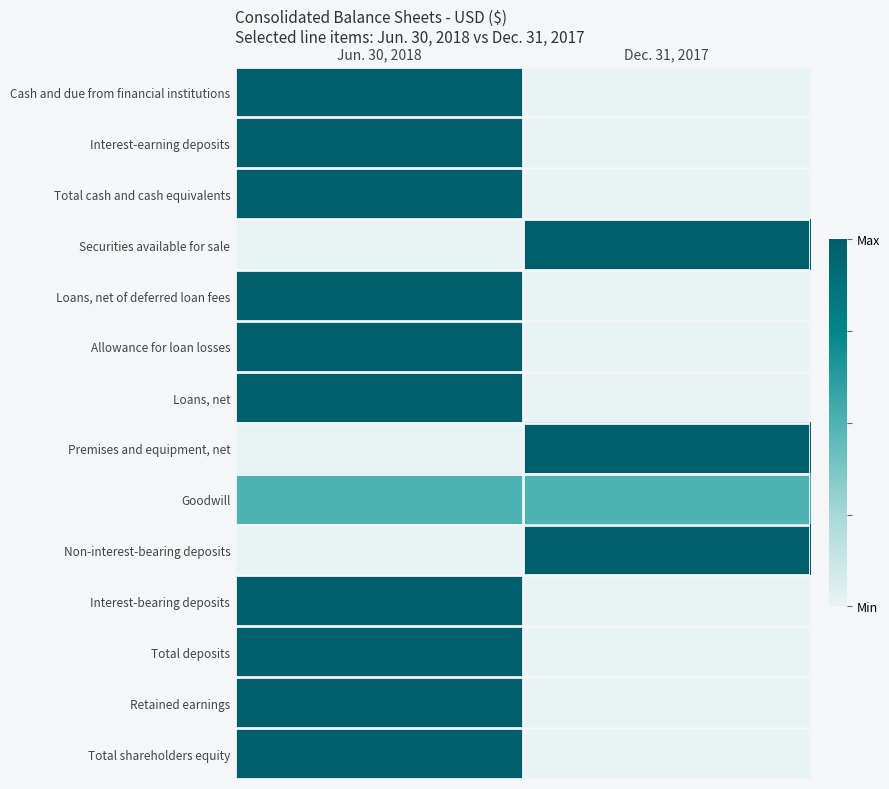

Reading left to right, list all the values displayed in this chart.

Cash and due from financial institutions: Jun. 30, 2018=1.0	Dec. 31, 2017=0.0
Interest-earning deposits: Jun. 30, 2018=1.0	Dec. 31, 2017=0.0
Total cash and cash equivalents: Jun. 30, 2018=1.0	Dec. 31, 2017=0.0
Securities available for sale: Jun. 30, 2018=0.0	Dec. 31, 2017=1.0
Loans, net of deferred loan fees: Jun. 30, 2018=1.0	Dec. 31, 2017=0.0
Allowance for loan losses: Jun. 30, 2018=1.0	Dec. 31, 2017=0.0
Loans, net: Jun. 30, 2018=1.0	Dec. 31, 2017=0.0
Premises and equipment, net: Jun. 30, 2018=0.0	Dec. 31, 2017=1.0
Goodwill: Jun. 30, 2018=0.5	Dec. 31, 2017=0.5
Non-interest-bearing deposits: Jun. 30, 2018=0.0	Dec. 31, 2017=1.0
Interest-bearing deposits: Jun. 30, 2018=1.0	Dec. 31, 2017=0.0
Total deposits: Jun. 30, 2018=1.0	Dec. 31, 2017=0.0
Retained earnings: Jun. 30, 2018=1.0	Dec. 31, 2017=0.0
Total shareholders equity: Jun. 30, 2018=1.0	Dec. 31, 2017=0.0